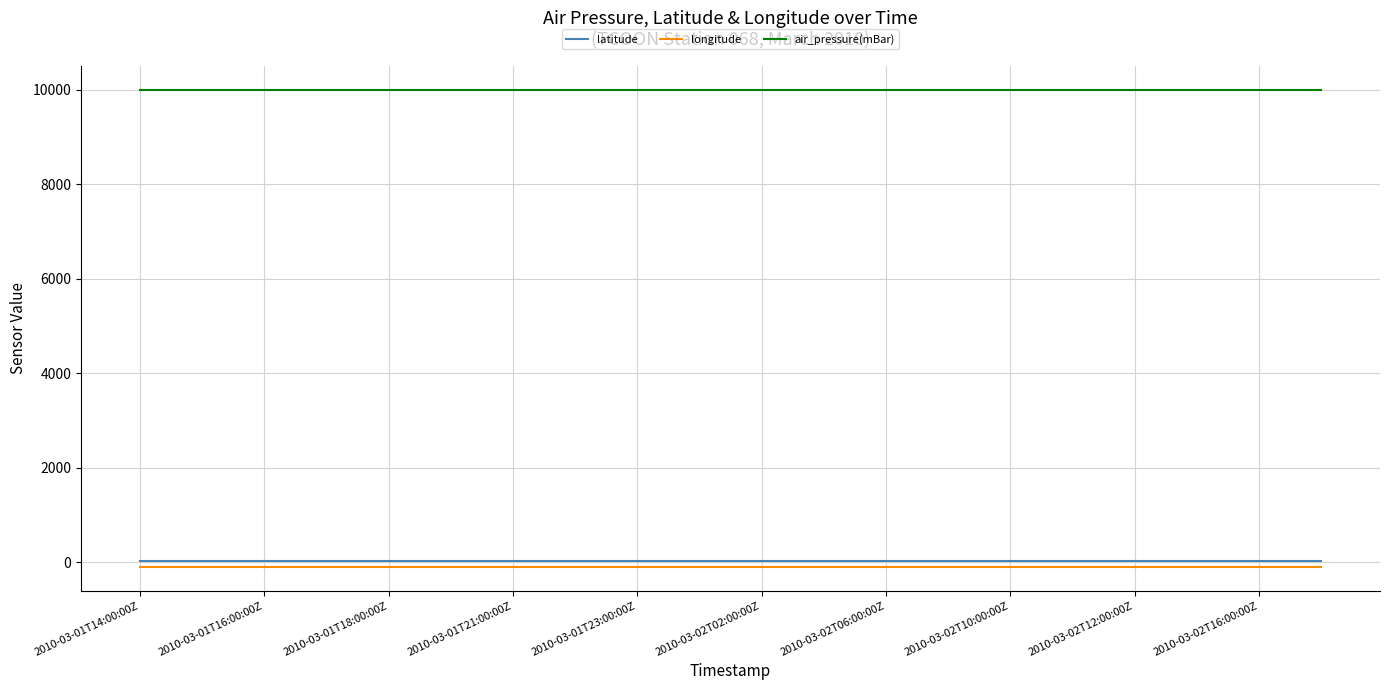

Which series has the largest total across all categories?

air_pressure(mBar)